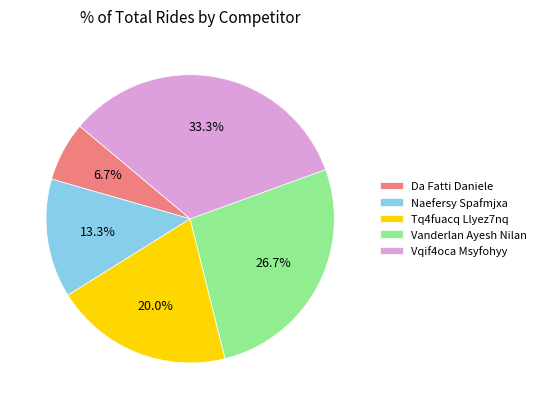

What is the ratio of the value at Da Fatti Daniele to the value at Naefersy Spafmjxa?

0.5